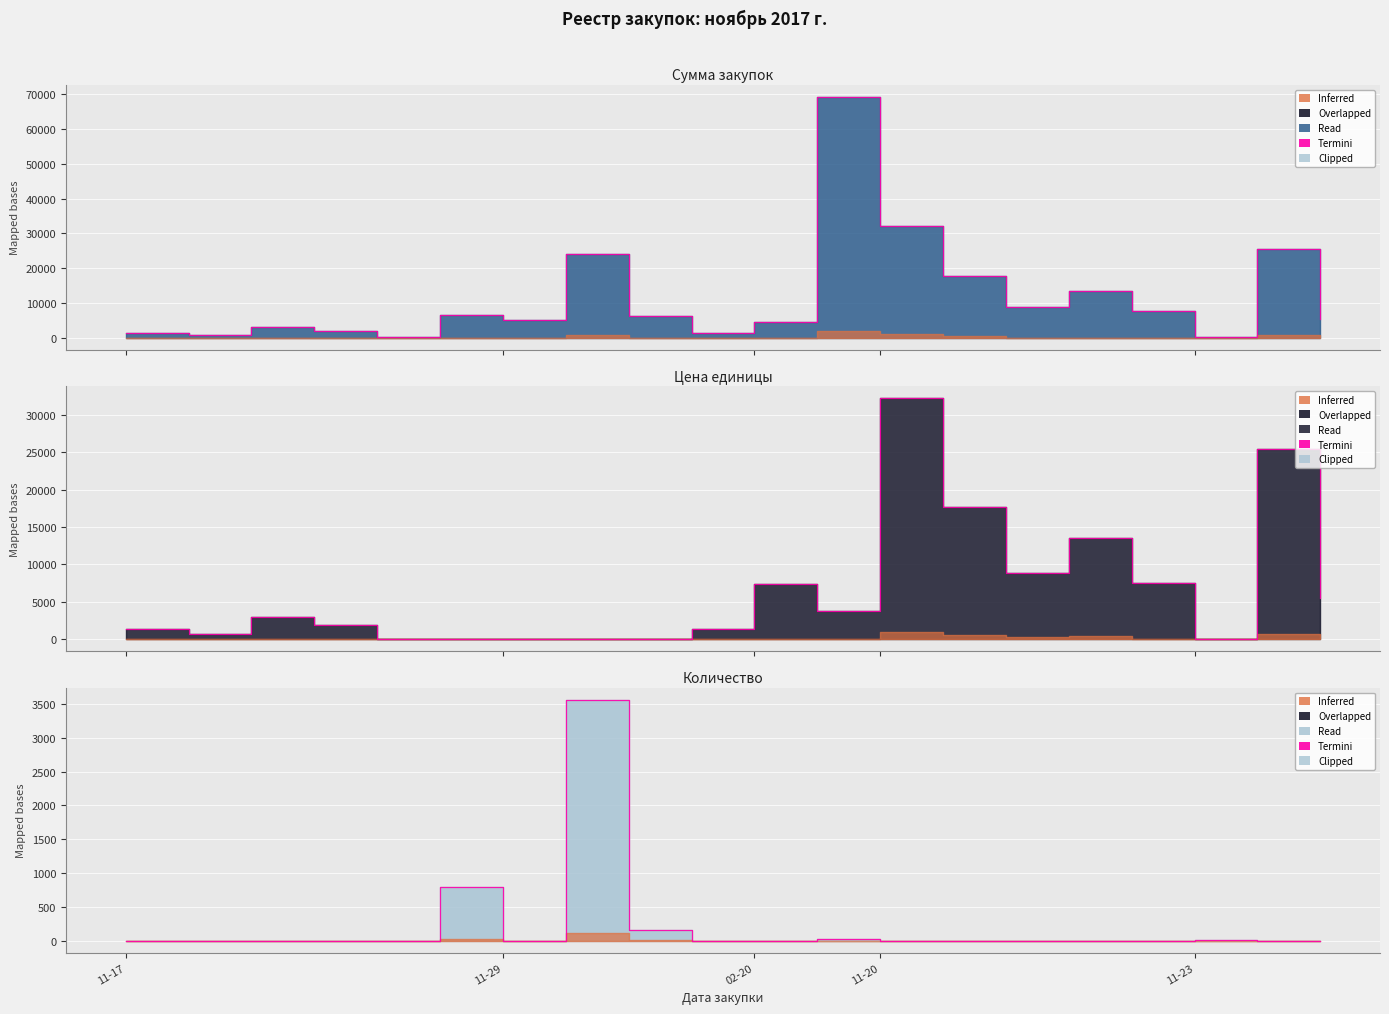

What is the spread (max minus min) of values at 02-20?

7339.9